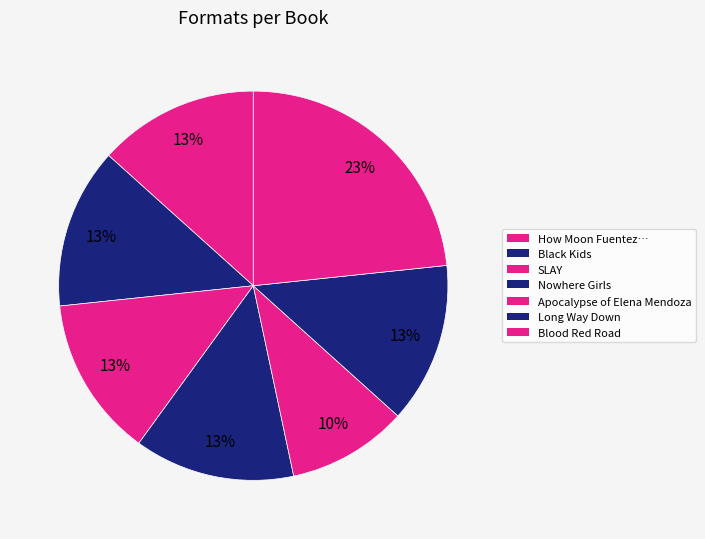

Count the number of slices in the pie.

7